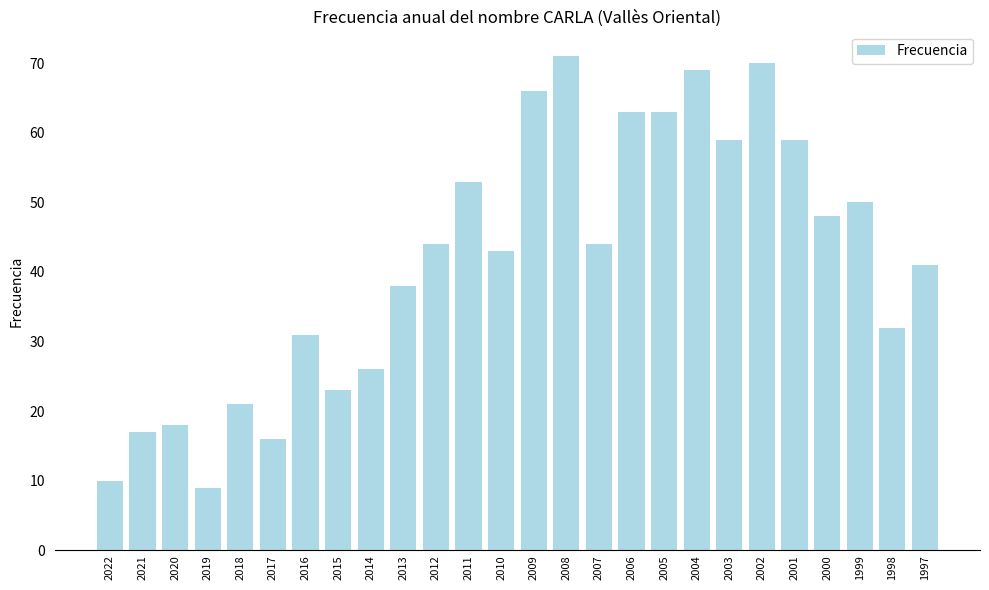

Between 2010 and 2021, which is larger?

2010